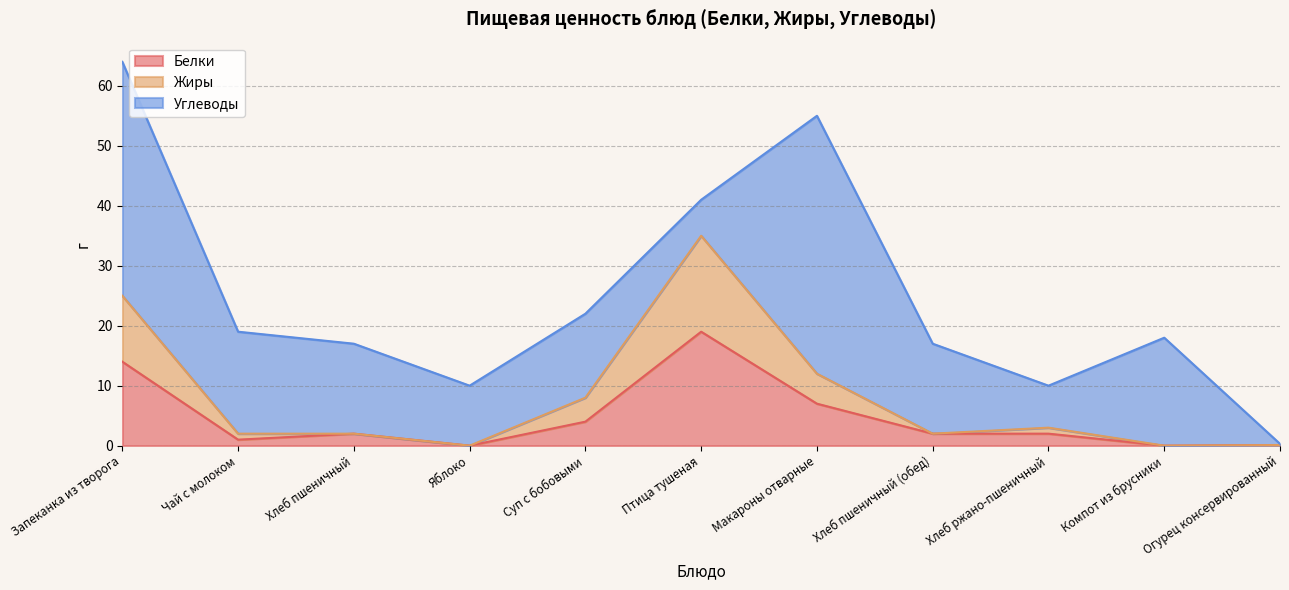

True or false: Жиры has a value of 8.0 at Суп с бобовыми.

True